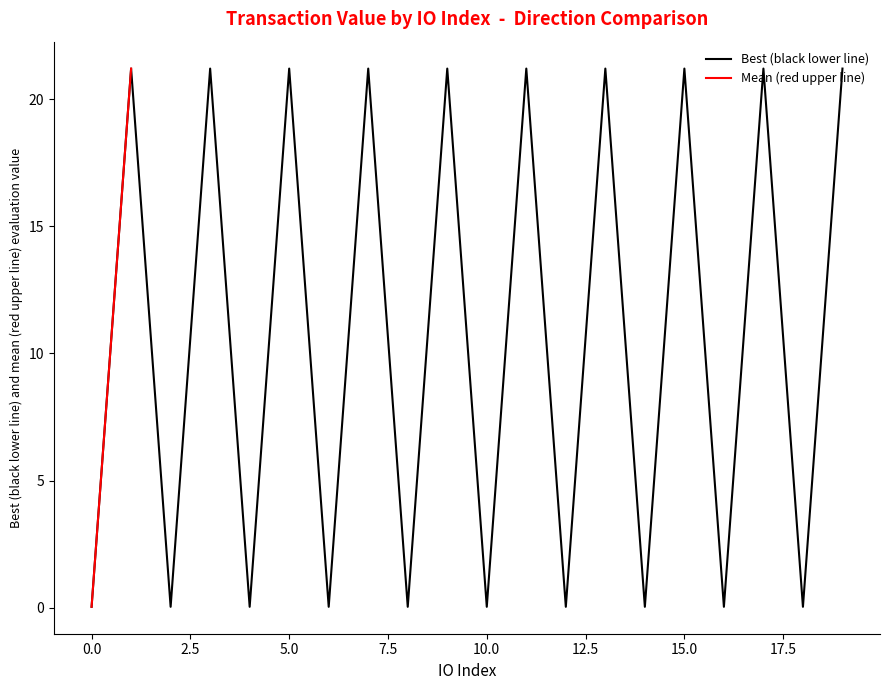

What is the difference between the maximum and minimum values in the Mean (red upper line) series?

21.2